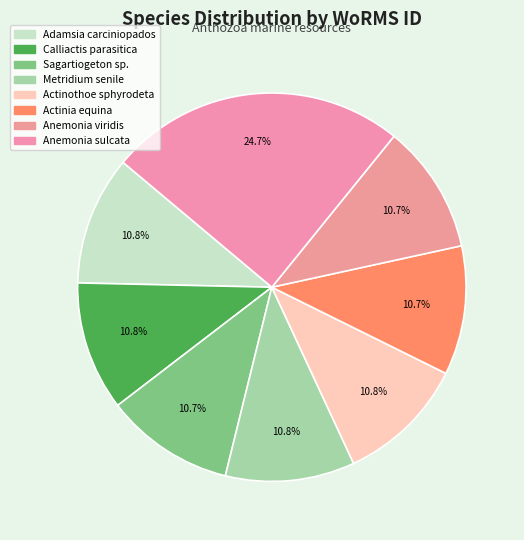

What is the largest slice in the pie chart?

Anemonia sulcata